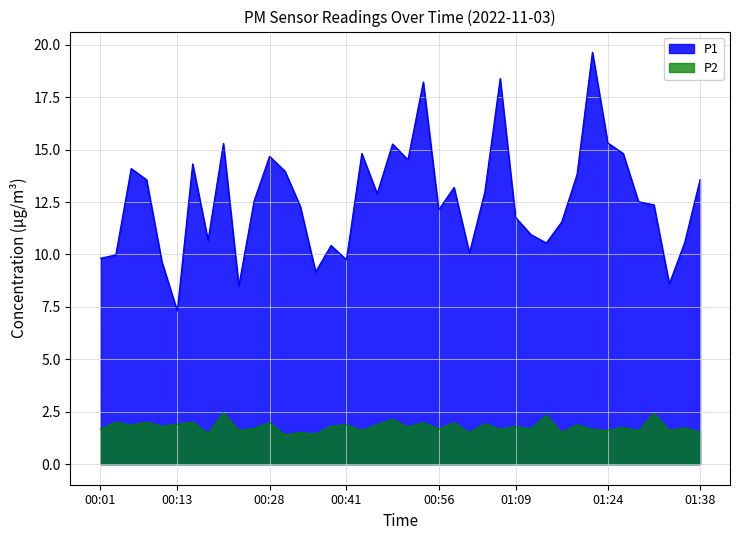

True or false: P1 and P2 cross at least once.

False